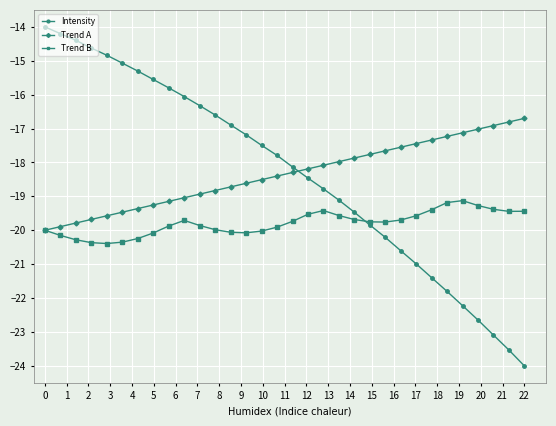

How many lines are shown in the chart?

3